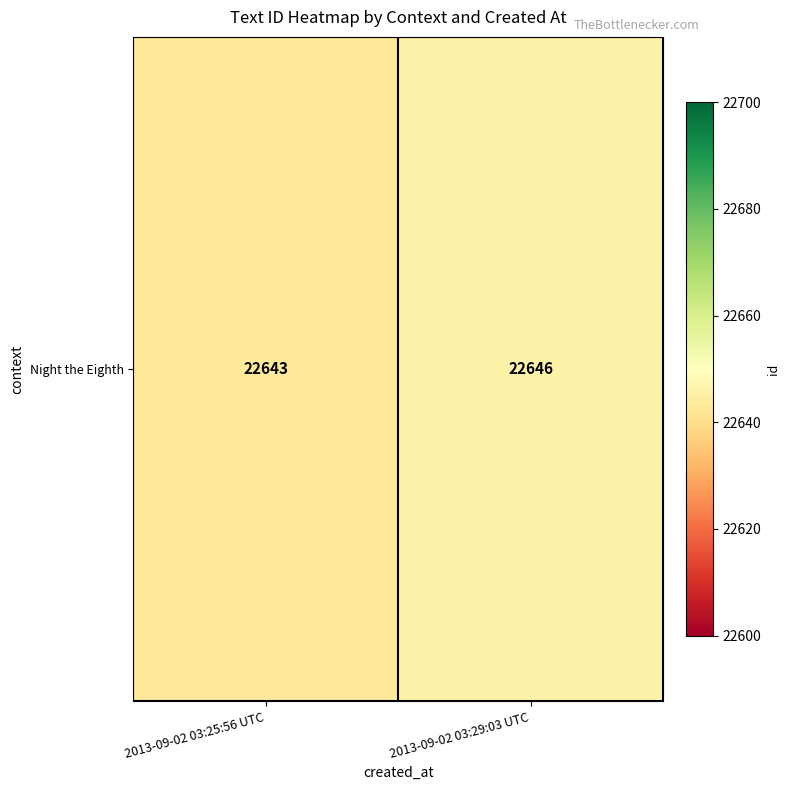

Rank the categories by value from highest to lowest.

2013-09-02 03:29:03 UTC, 2013-09-02 03:25:56 UTC